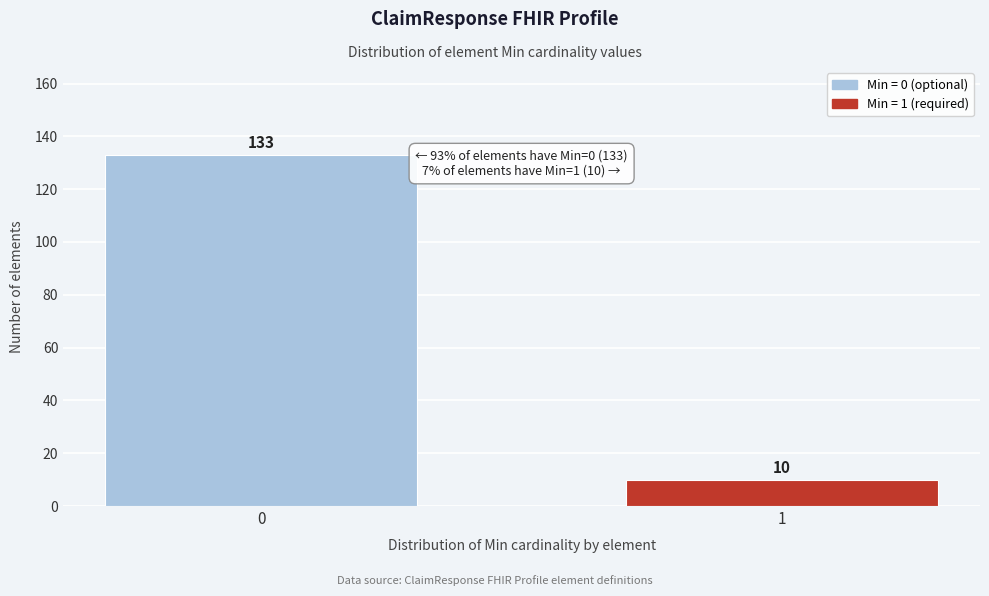

Reading right to left, what are all the values shown in this chart?

1=10	0=133